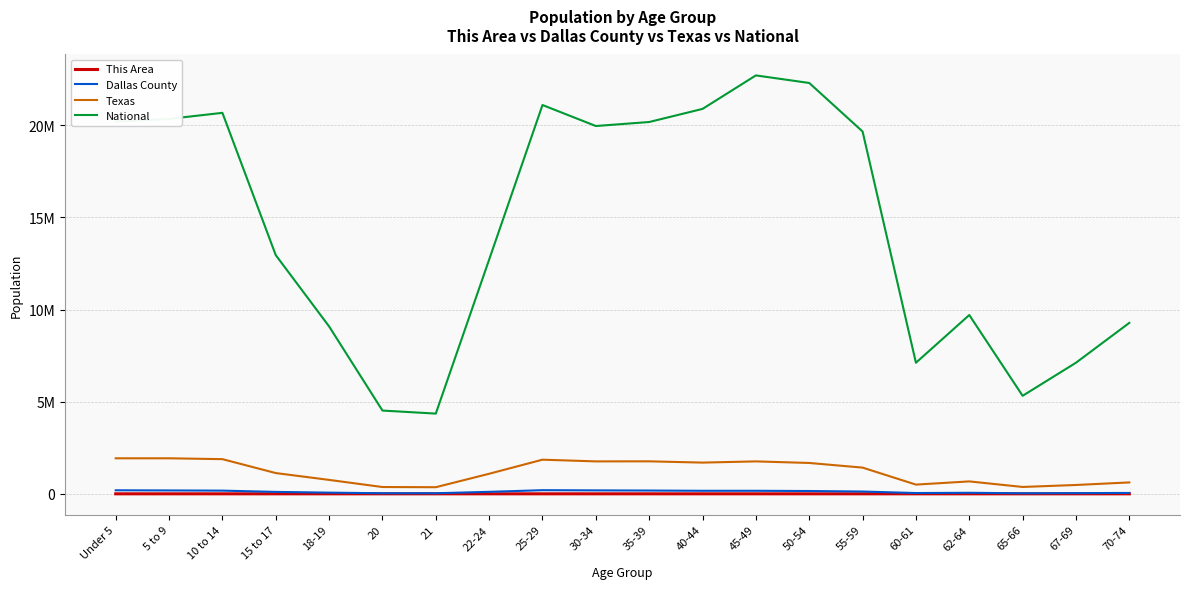

Does the chart display data point markers on the line(s)?

No